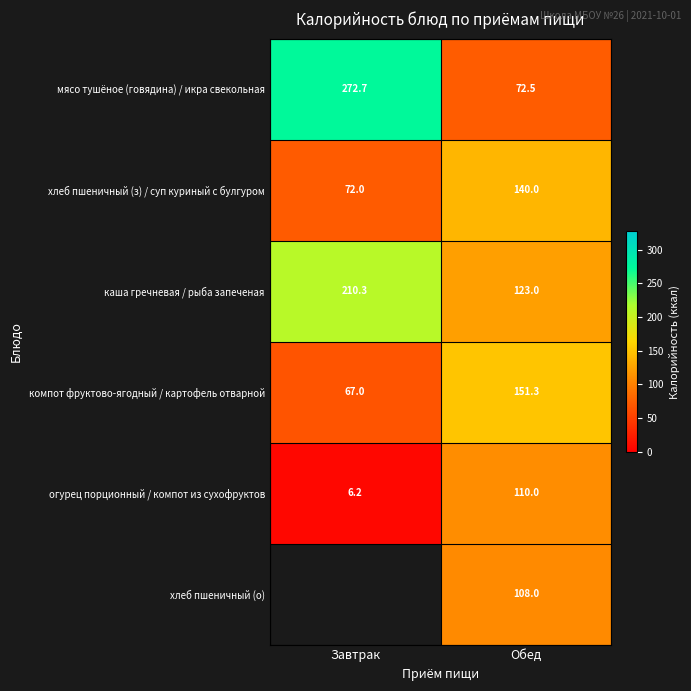

What is the total value across all series at Обед?

704.8